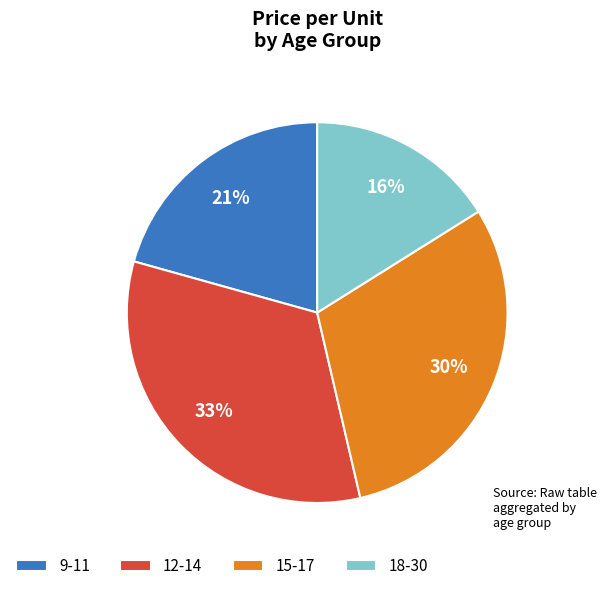

To the nearest percent, what portion does 15-17 represent?

30%